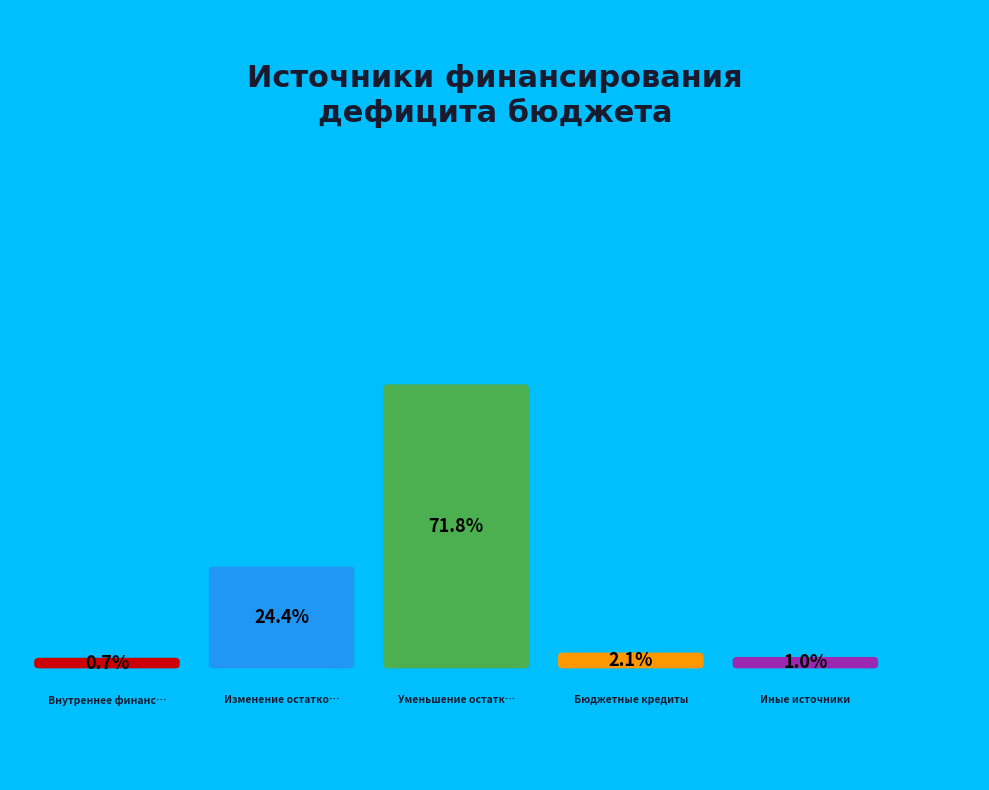

What is the total percentage of Получение бюджетных кредитов от других бюджетов and Иные источники внутреннего финансирования?

3.1%